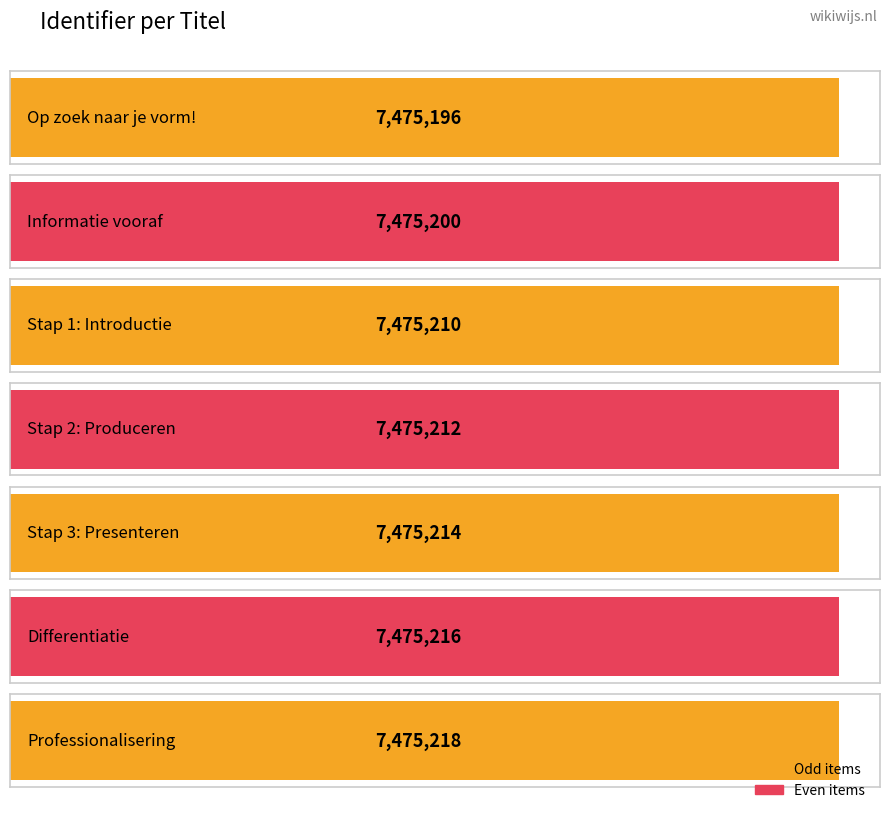

How many bars are there in total?

7